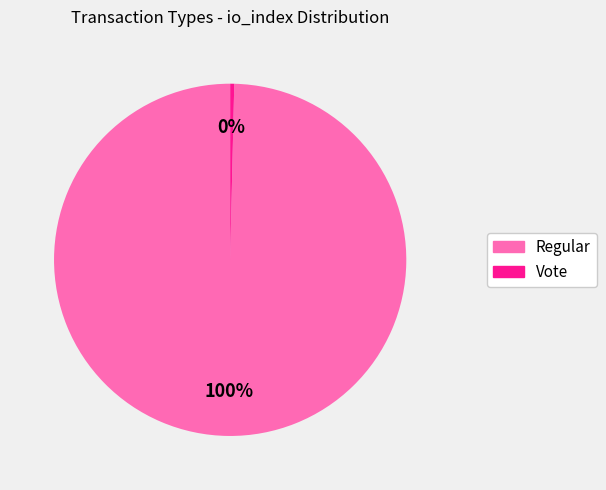

To the nearest percent, what is the average slice percentage?

50%